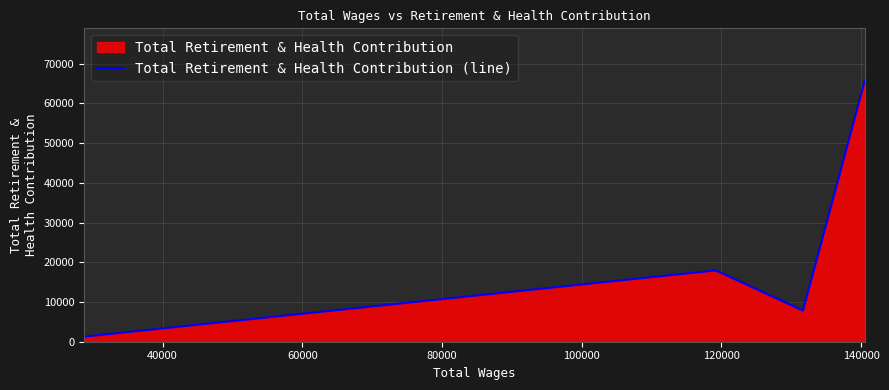

Reading left to right, what are all the values shown in this chart?

1279	17955	7840	65762